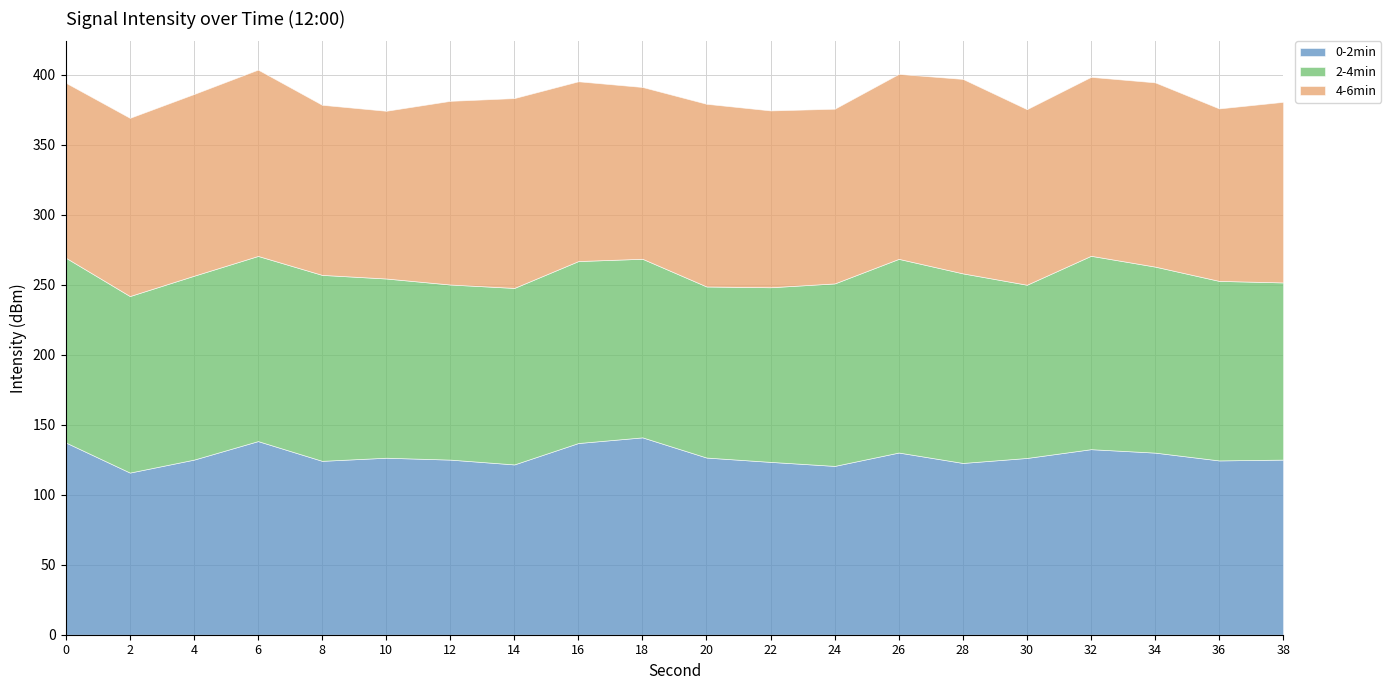

Is it true that 4-6min equals -42.5 at 36?

False